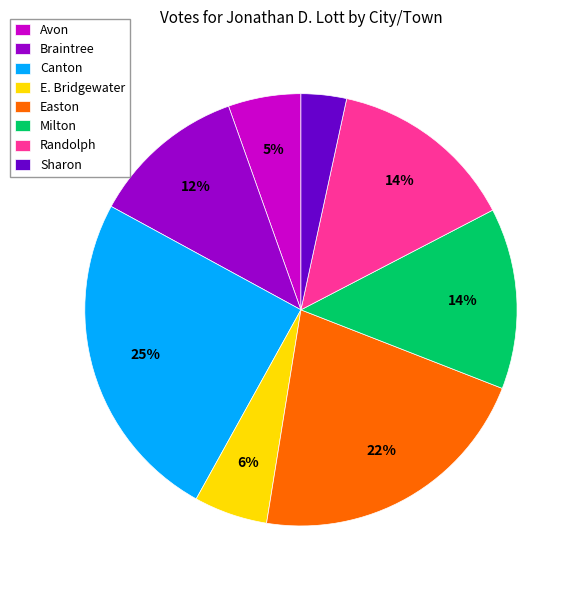

Between Randolph and E. Bridgewater, which is larger?

Randolph